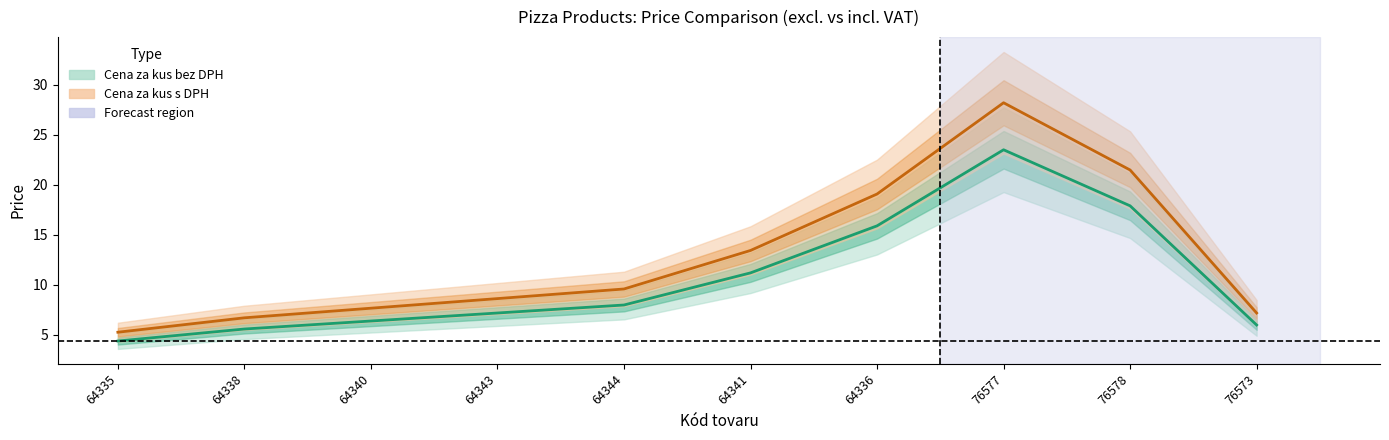

What is the difference between the maximum and second lowest values in the Cena za kus bez DPH series?

17.9